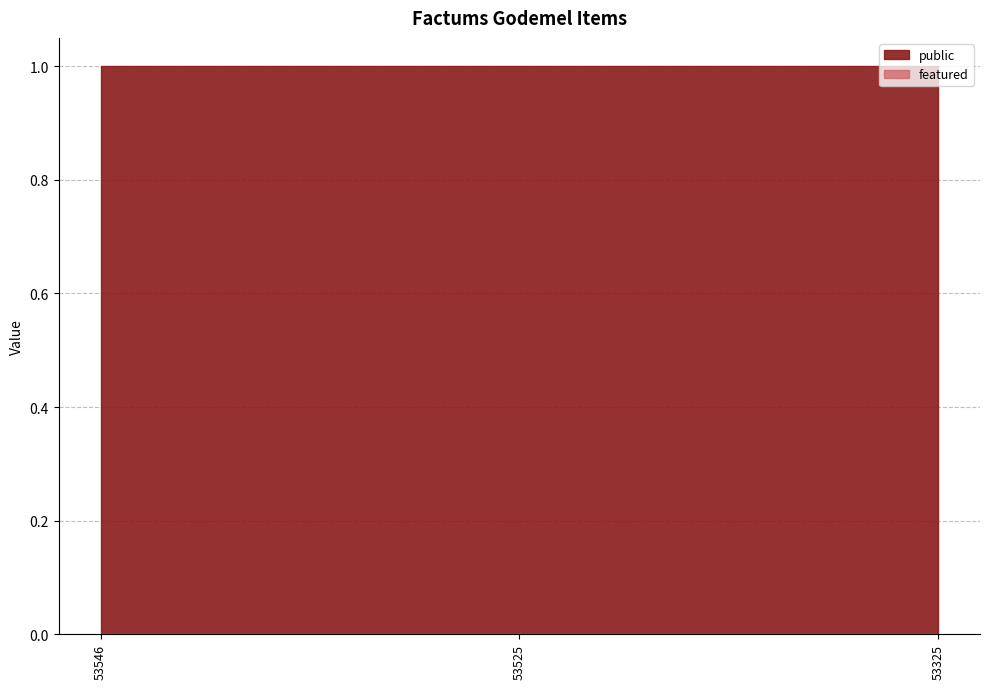

Between 53546 and 53325, which is larger?

53546